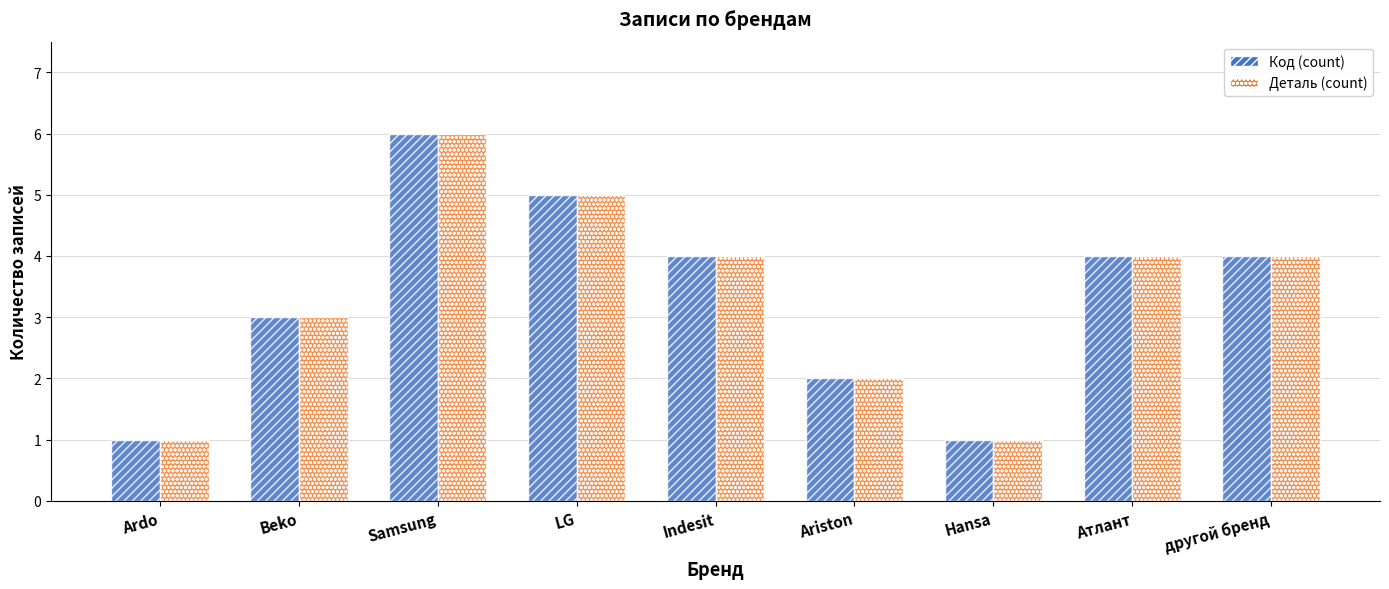

What is the maximum value shown in the chart?

6